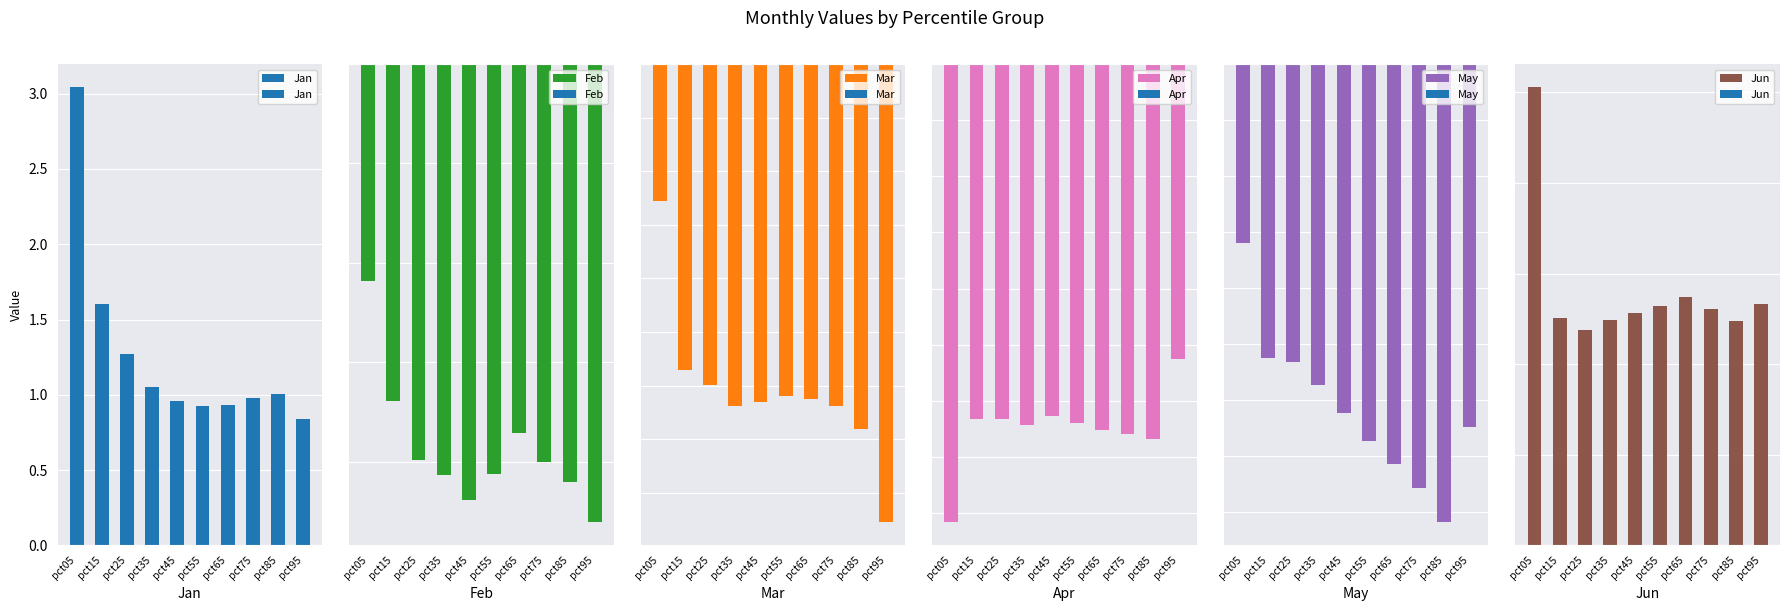

What is the sum of the Jan values at pct15 and pct75?

2.6